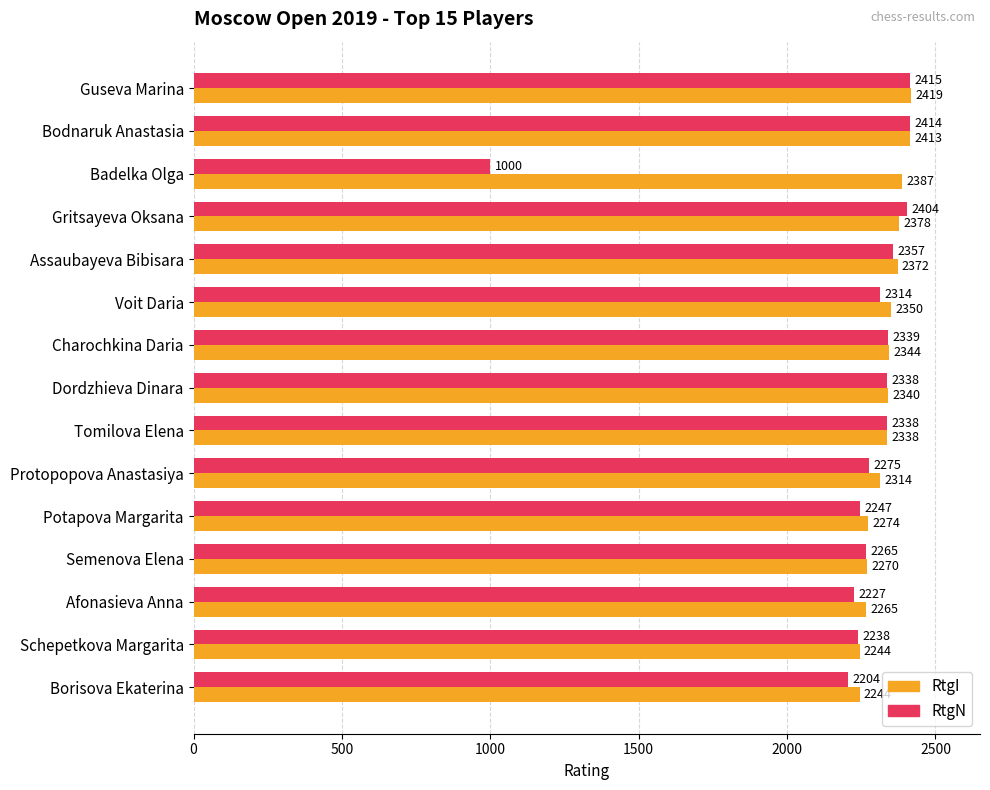

Read the RtgI value at Voit Daria, to the nearest 50.

2350